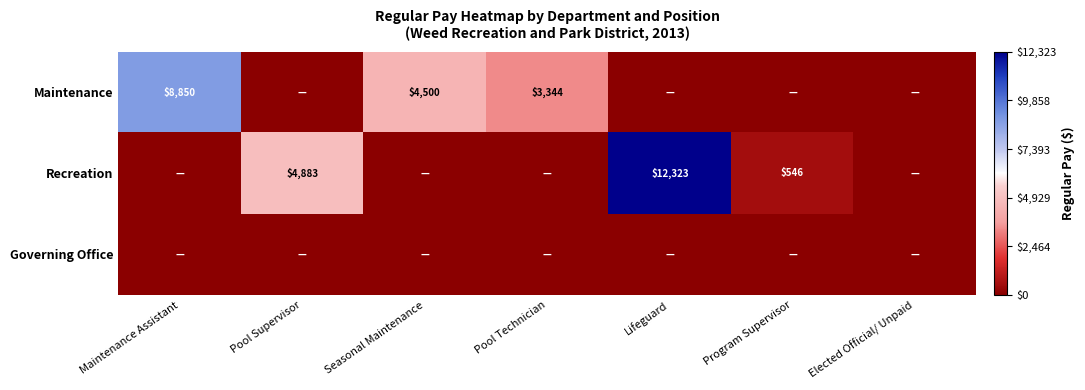

Is the value of Recreation at Pool Supervisor greater than the value of Maintenance at Maintenance Assistant?

No